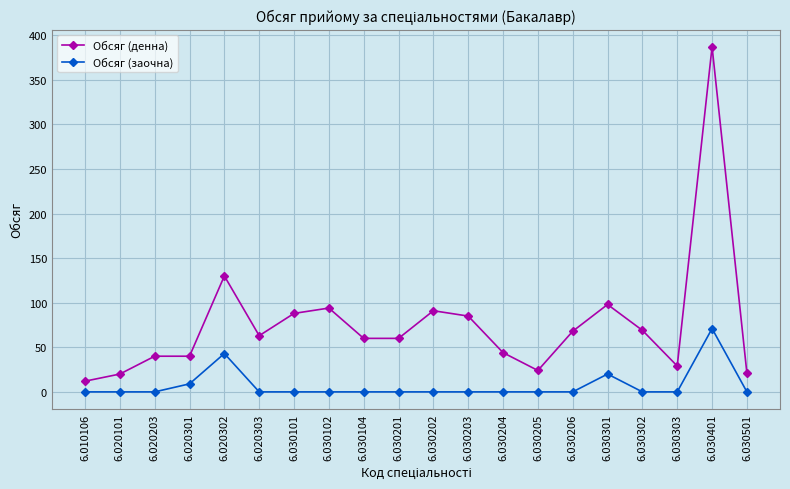

Between 6.030202 and 6.030204, which series saw the biggest shift?

Обсяг (денна)